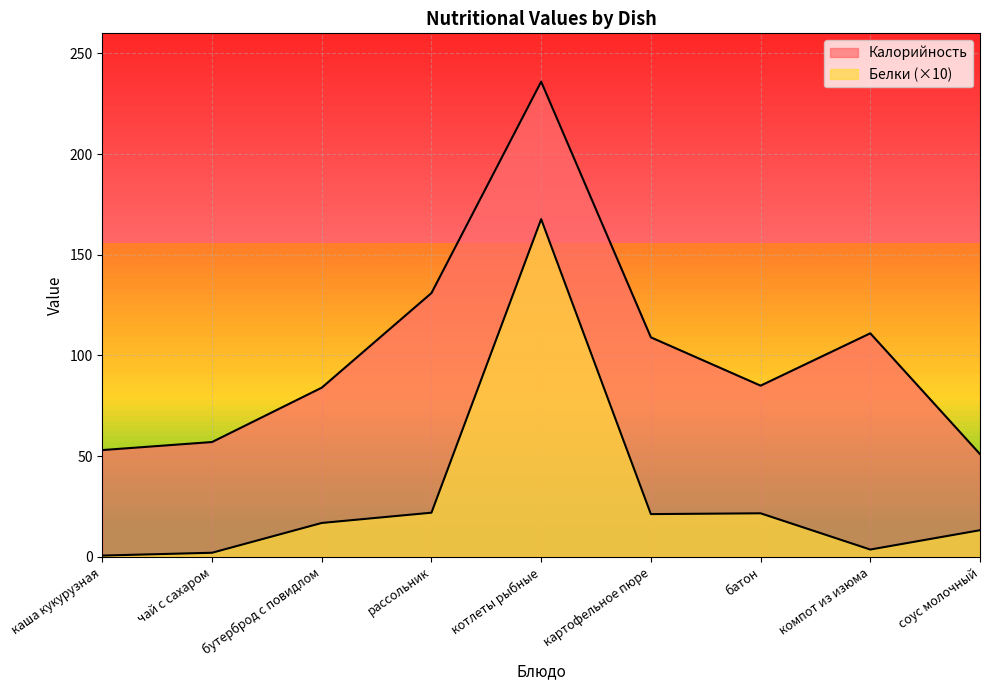

How many lines are shown in the chart?

2